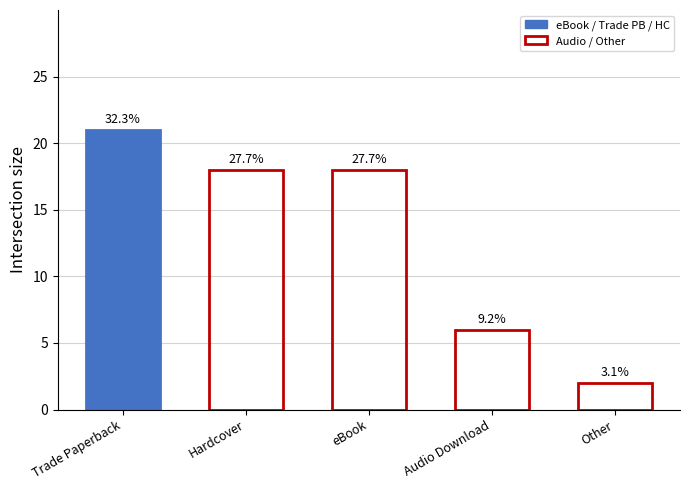

Approximately how many times larger is the value at eBook compared to Other?

9.0